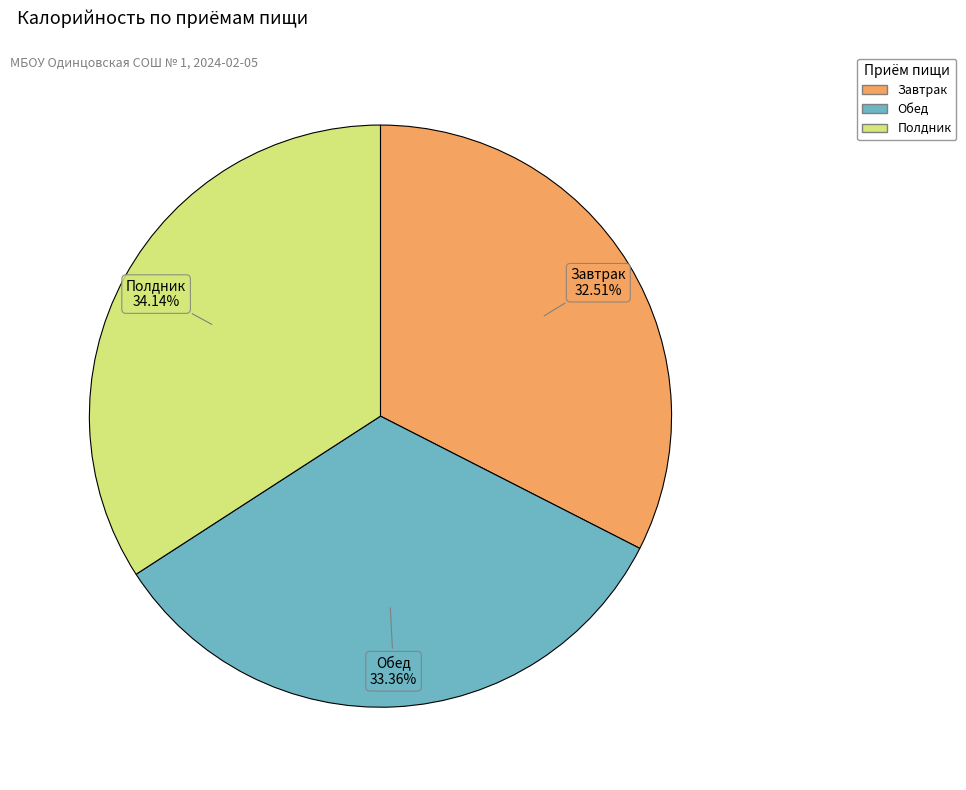

Which category has the biggest portion of the pie?

Полдник